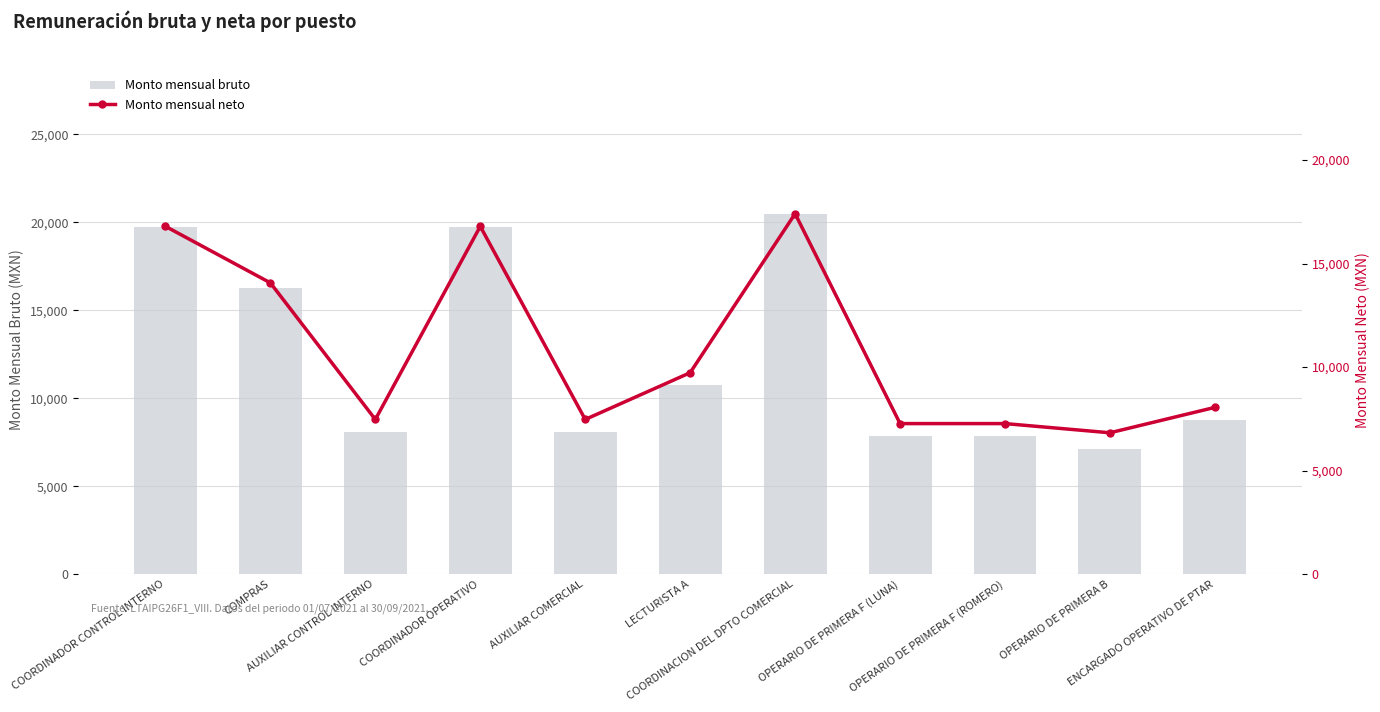

The value of Monto mensual bruto at COMPRAS is 7980.2. True or false?

False